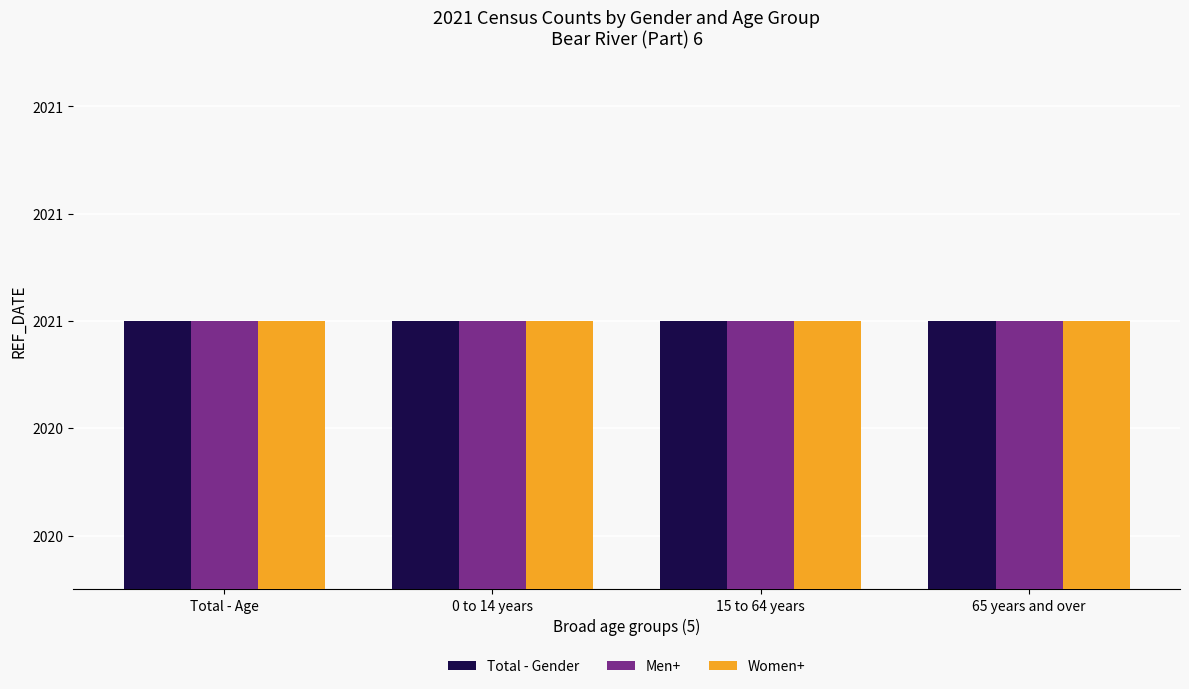

Rank the categories by Women+ value from highest to lowest.

Total - Age, 0 to 14 years, 15 to 64 years, 65 years and over